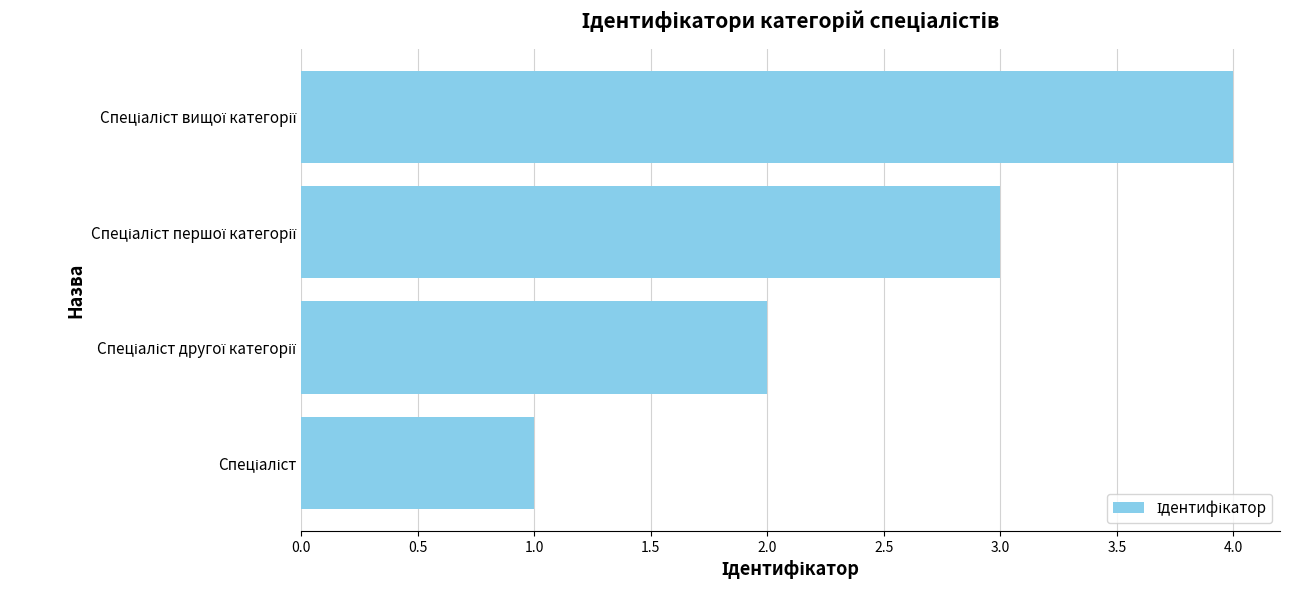

What is the greatest value displayed?

4